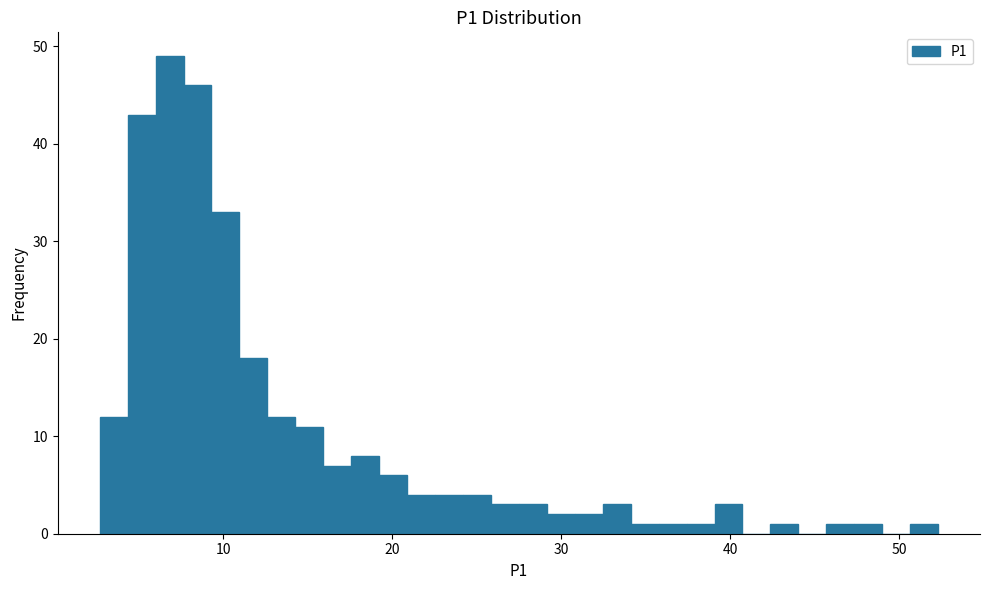

Around what value on the x-axis is the tallest bar? Give the approximate position of its centre, as read against the axis.

7